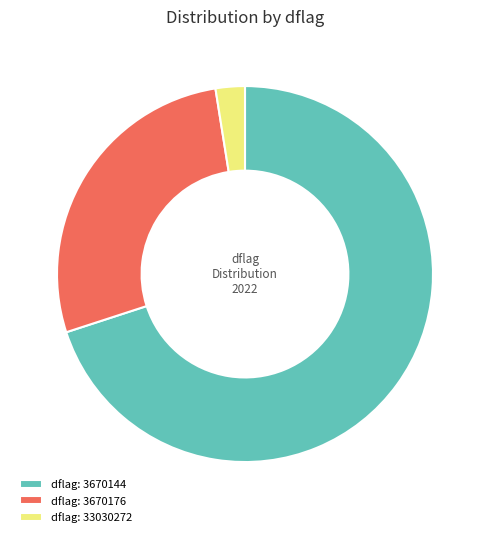

Between dflag: 3670176 and dflag: 33030272, which is larger?

dflag: 3670176